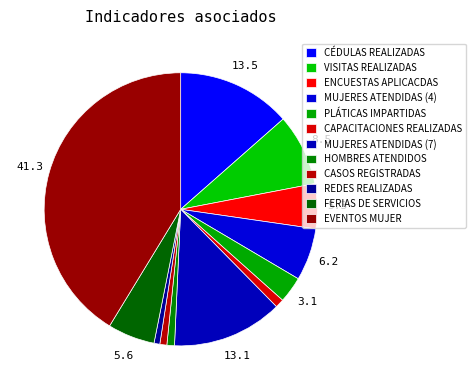

To the nearest percent, what is the difference between the largest and smallest slice percentages?

41%